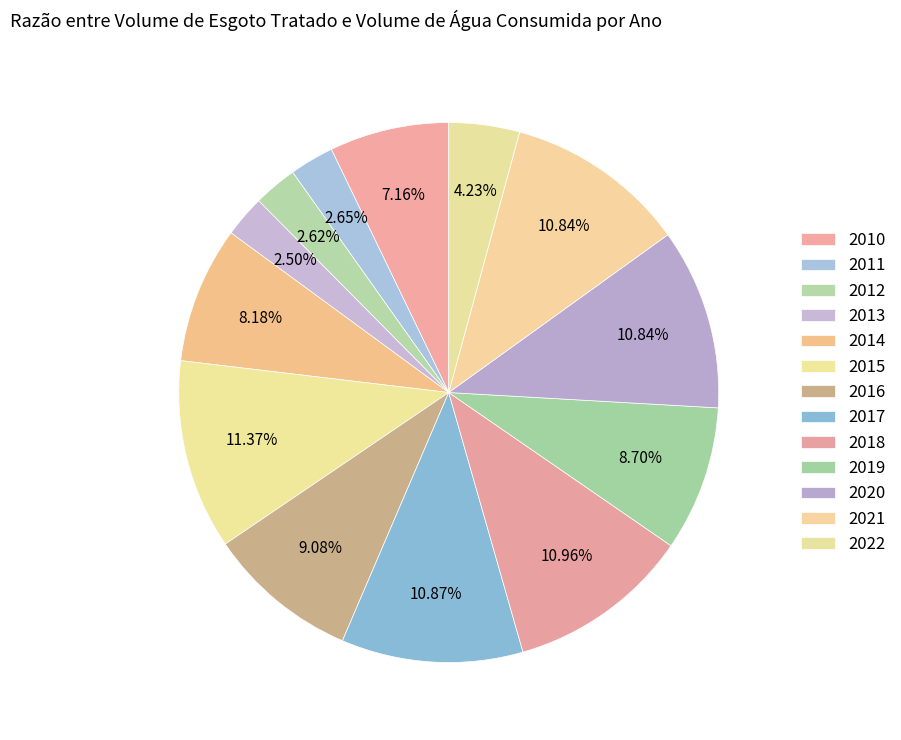

Count the number of slices in the pie.

13